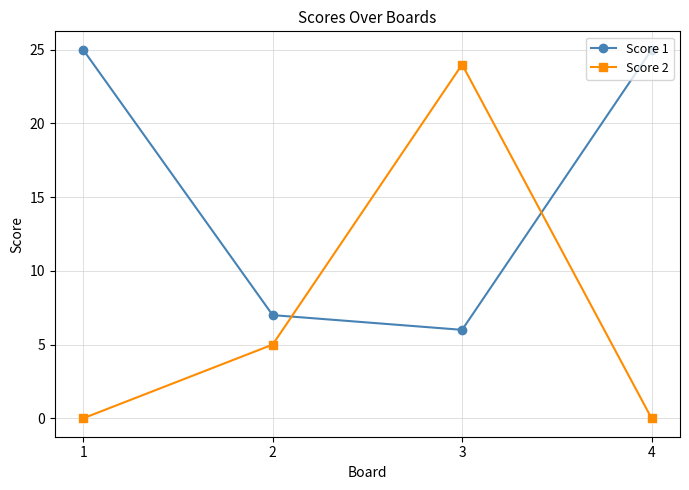

Reading left to right, transcribe all the data shown in this chart.

Score 1: 25	7	6	25
Score 2: 0	5	24	0